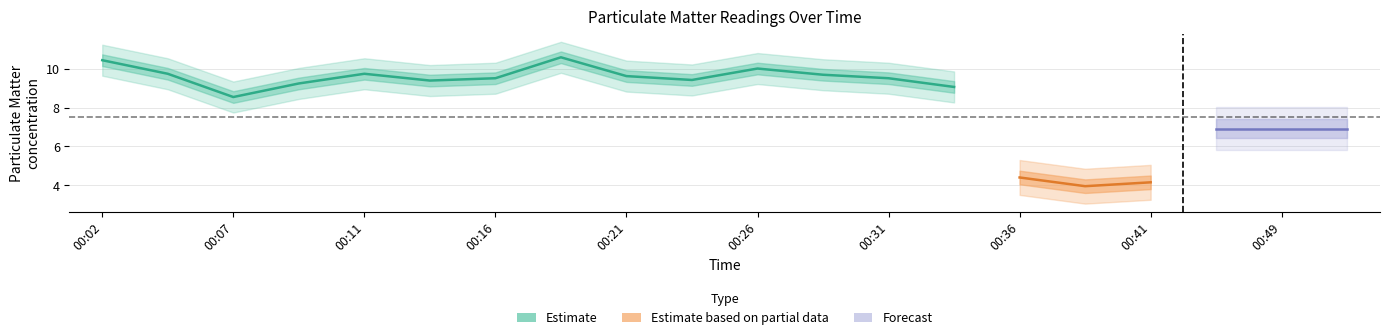

True or false: P2 and P1 intersect in this chart.

False